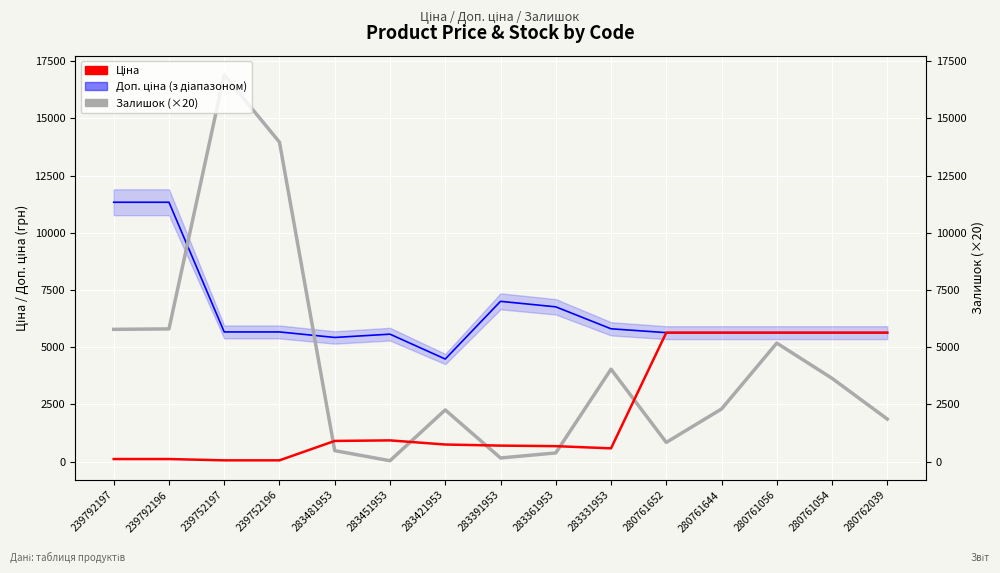

Which series has the largest total across all categories?

Доп. ціна